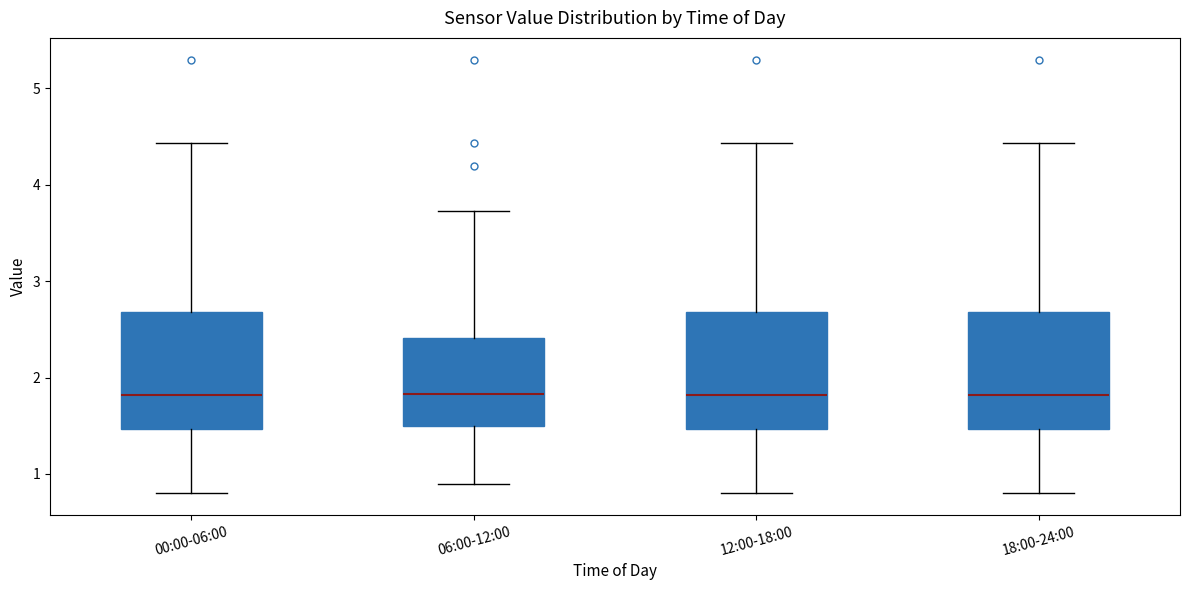

Reading left to right, transcribe this box plot: for each box, give where its median line is, the range the box spans, and where its two whiskers end, as read against the y-axis. The values are not printed on the chart, so give them approximately, as read against the axis.

00:00-06:00: median 1.8, box 1.5 to 2.7, whiskers 0.8 to 4.4
06:00-12:00: median 1.8, box 1.5 to 2.4, whiskers 0.9 to 3.7
12:00-18:00: median 1.8, box 1.5 to 2.7, whiskers 0.8 to 4.4
18:00-24:00: median 1.8, box 1.5 to 2.7, whiskers 0.8 to 4.4